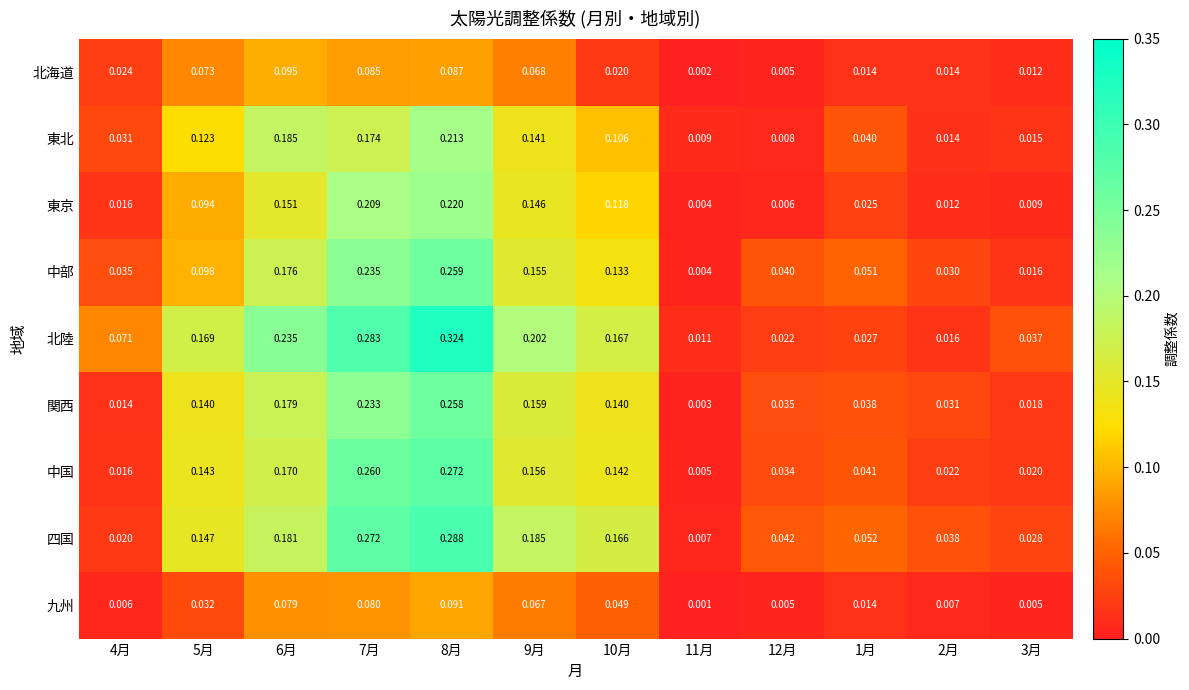

Is the value of 四国 at 11月 greater than the value of 北海道 at 3月?

No